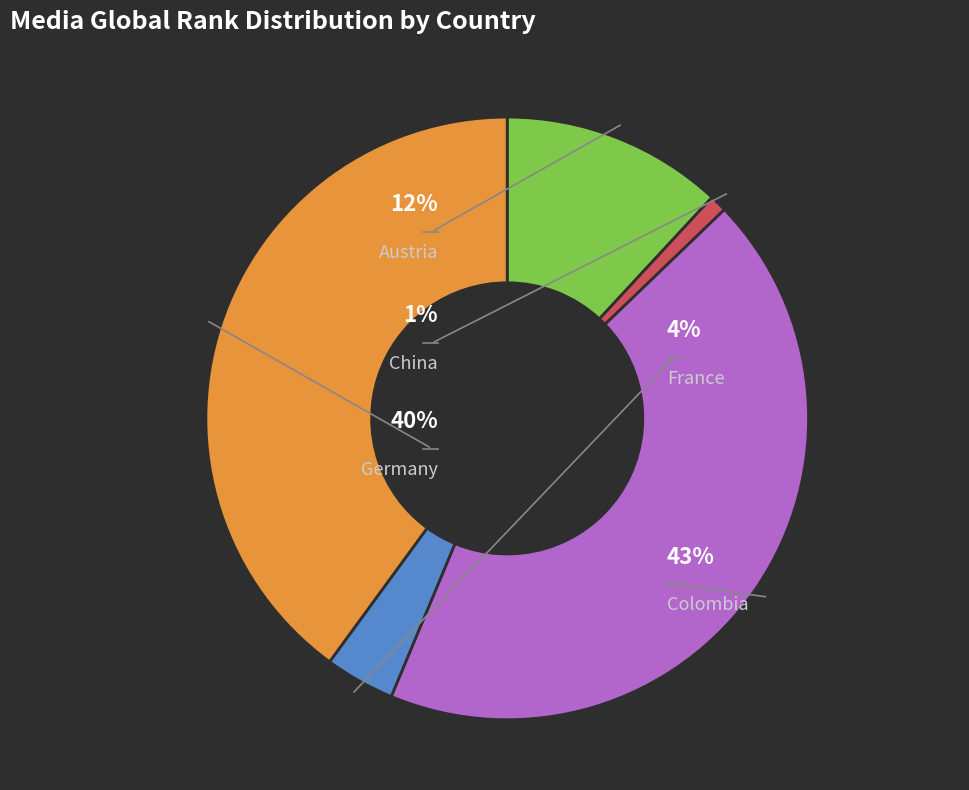

What is the smallest slice in the pie chart?

China